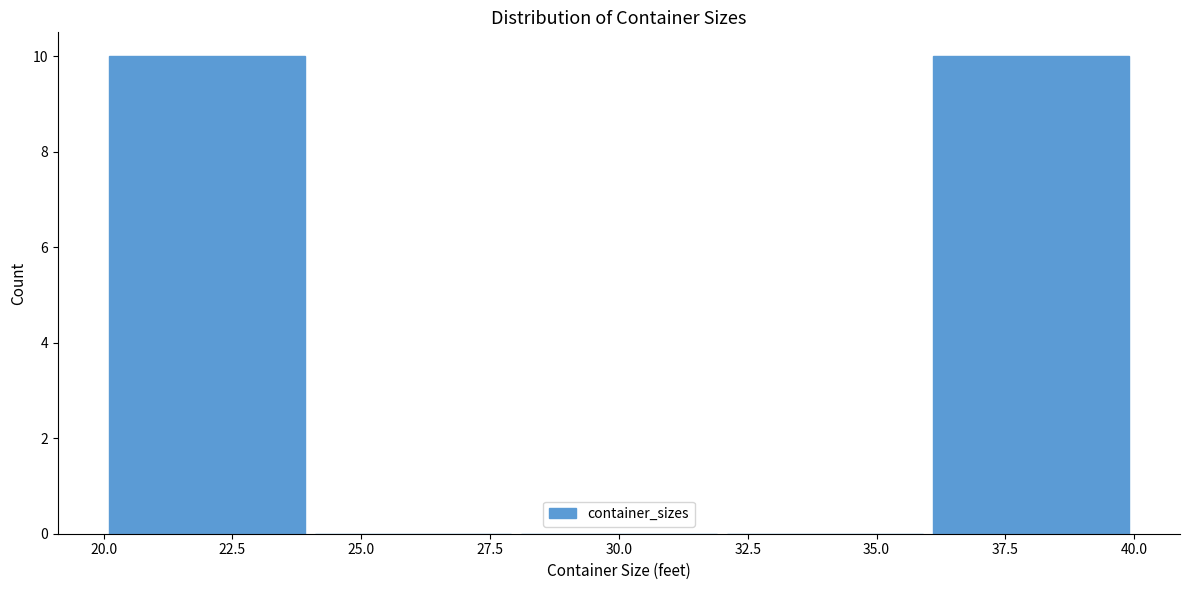

Reading left to right, list every bar in this chart as the range it spans on the x-axis followed by its height. The values are not printed on the chart, so give them approximately, as read against the axis.

20 to 24: 10
24 to 28: 0
28 to 32: 0
32 to 36: 0
36 to 40: 10